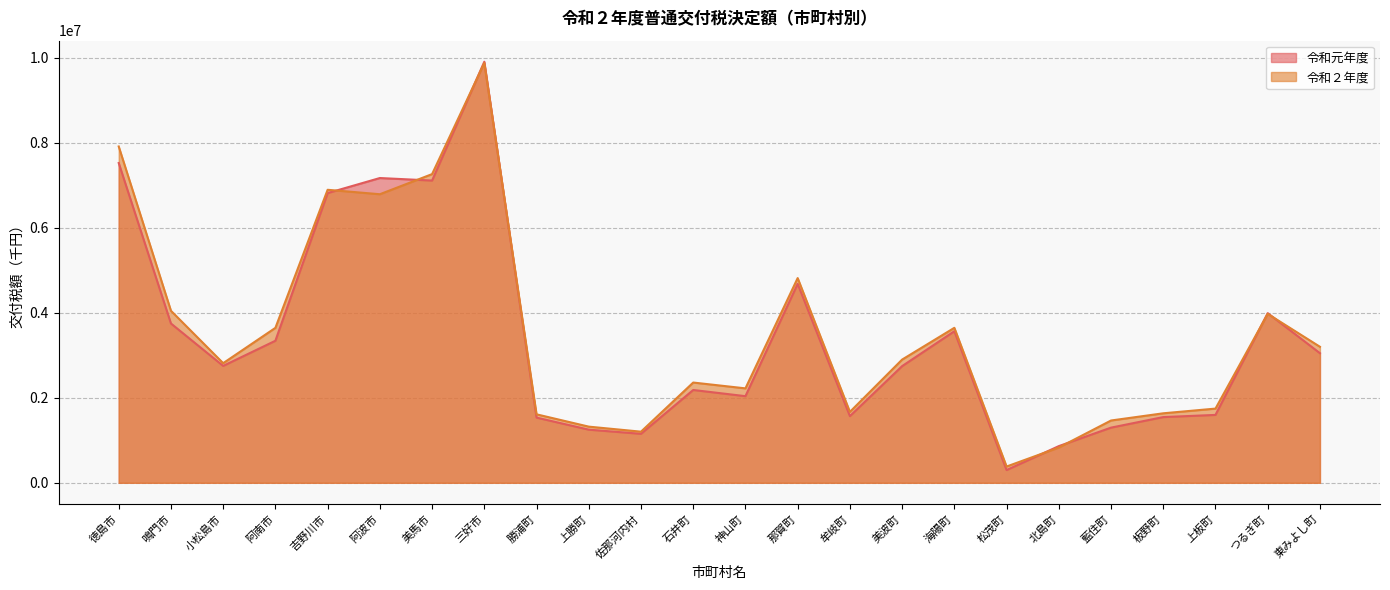

Which has a higher value, 阿波市 or 美波町?

阿波市